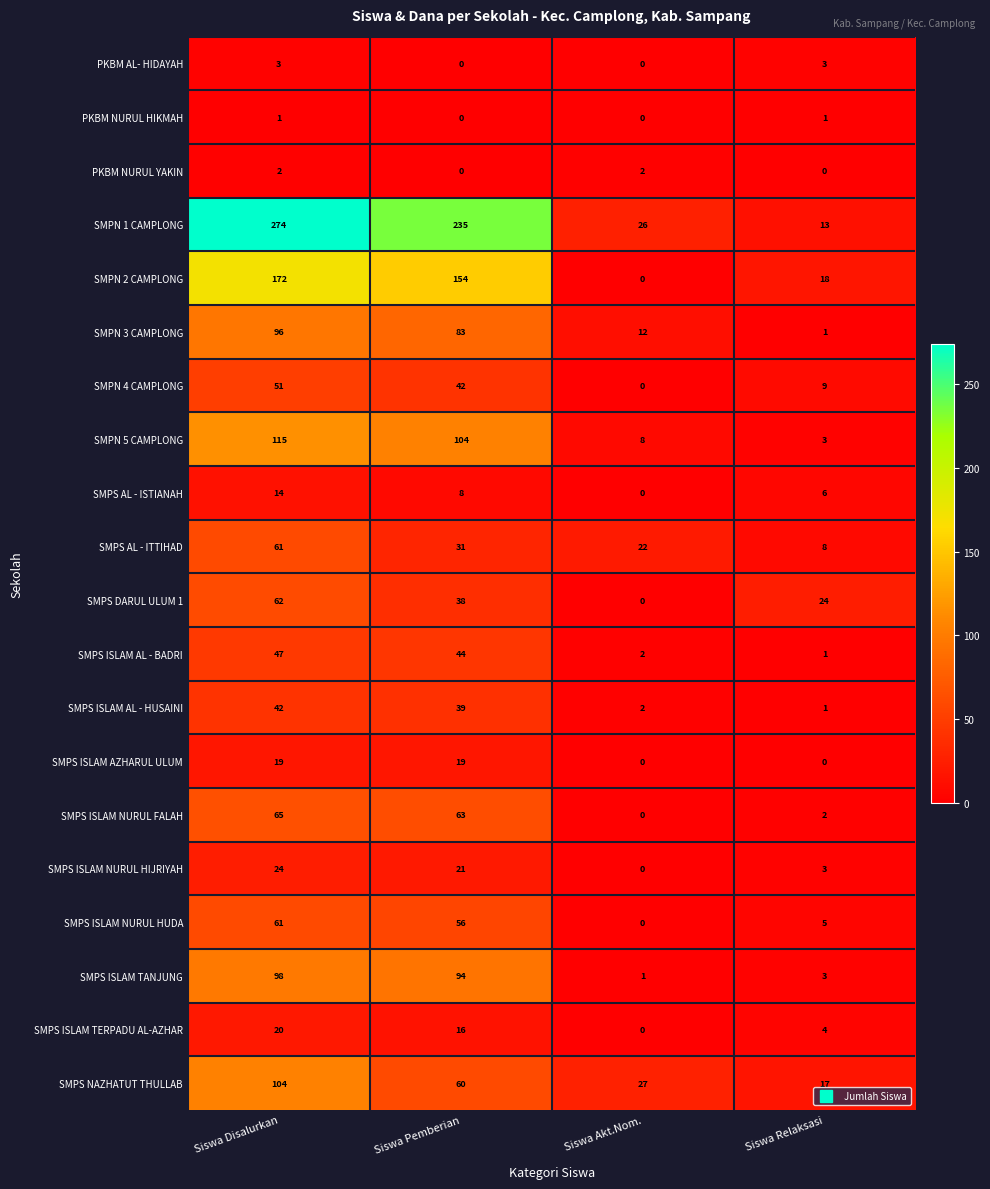

Count the SMPS ISLAM TERPADU AL-AZHAR values in the range 4 to 20.

3